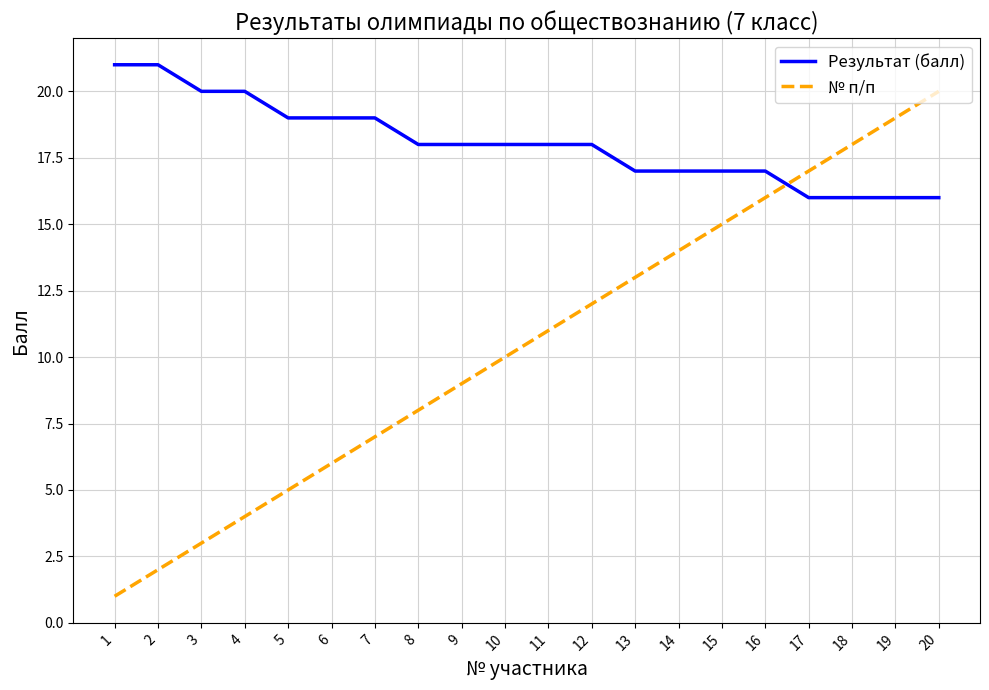

What is the difference between the maximum and minimum values in the Результат (балл) series?

5